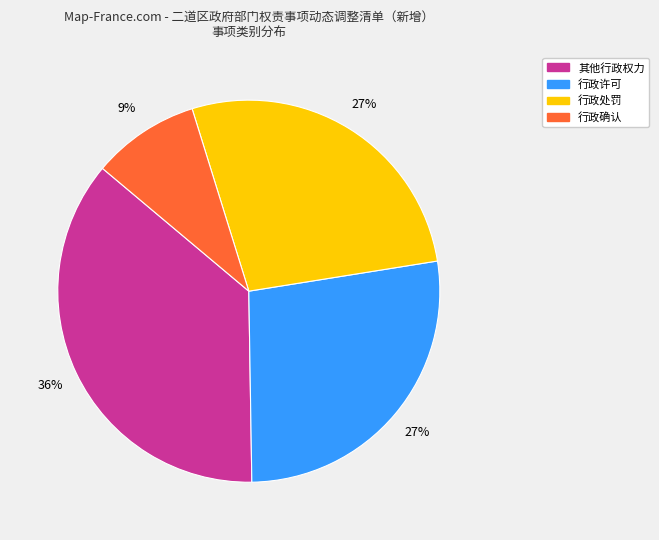

To the nearest percent, what is the average slice percentage?

25%